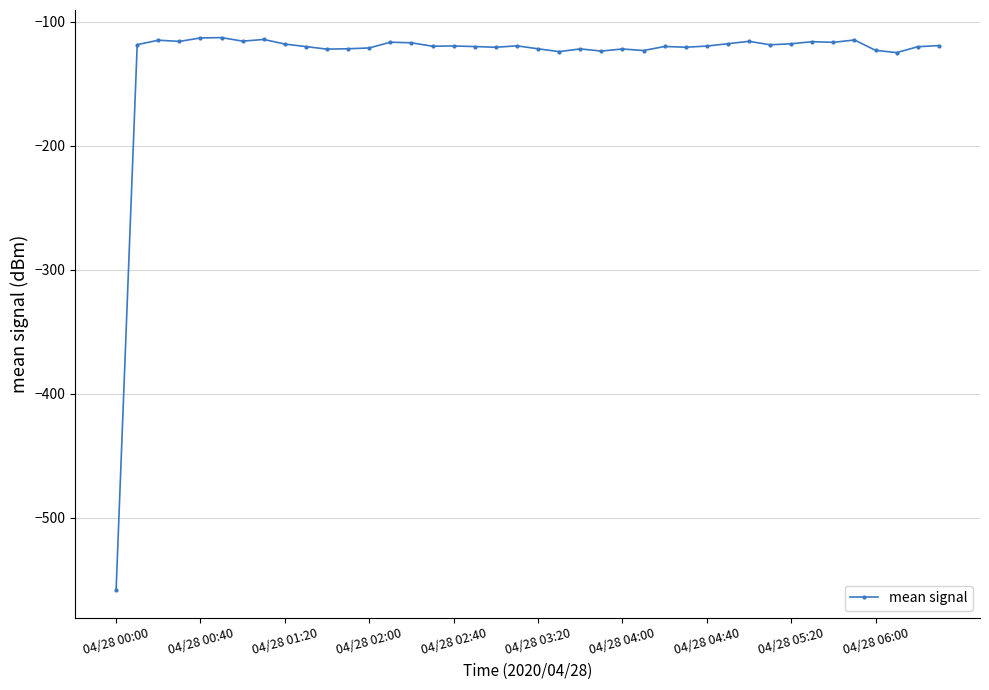

True or false: the data has more than 1 interior local peaks.

True